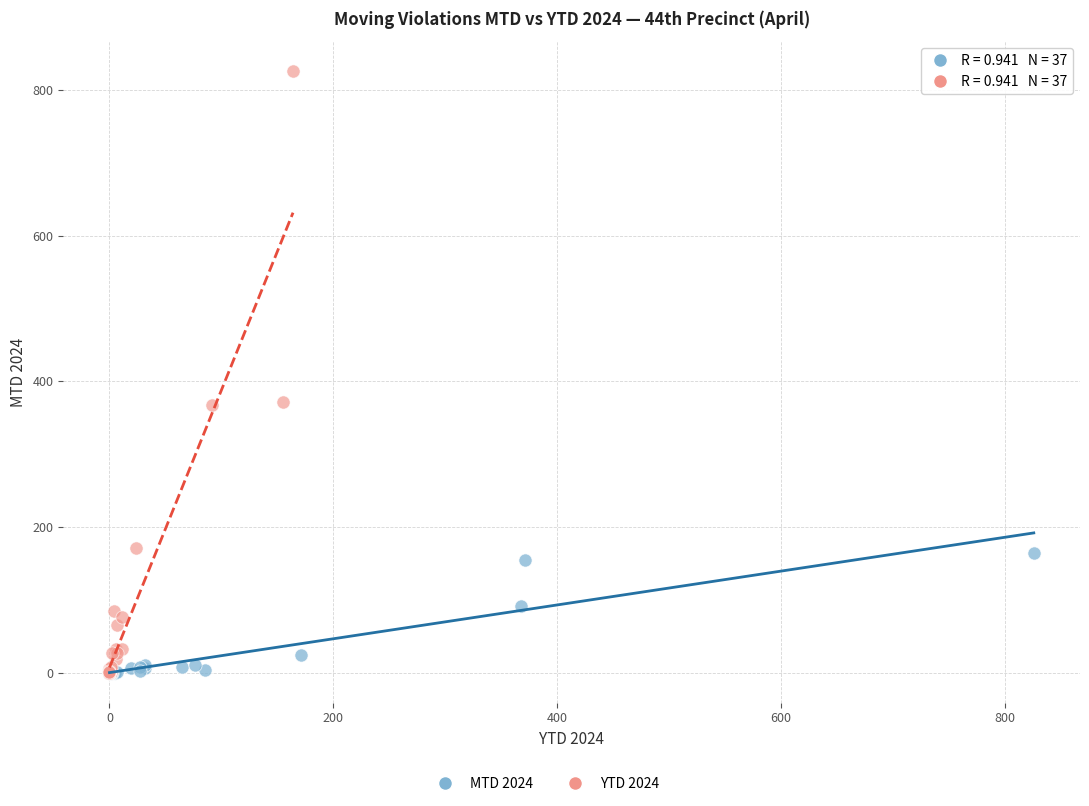

Which series contains the highest Y value?

YTD 2024